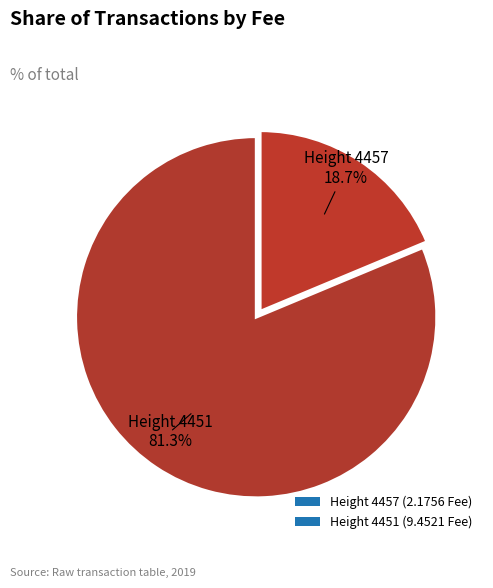

Count the number of slices in the pie.

2